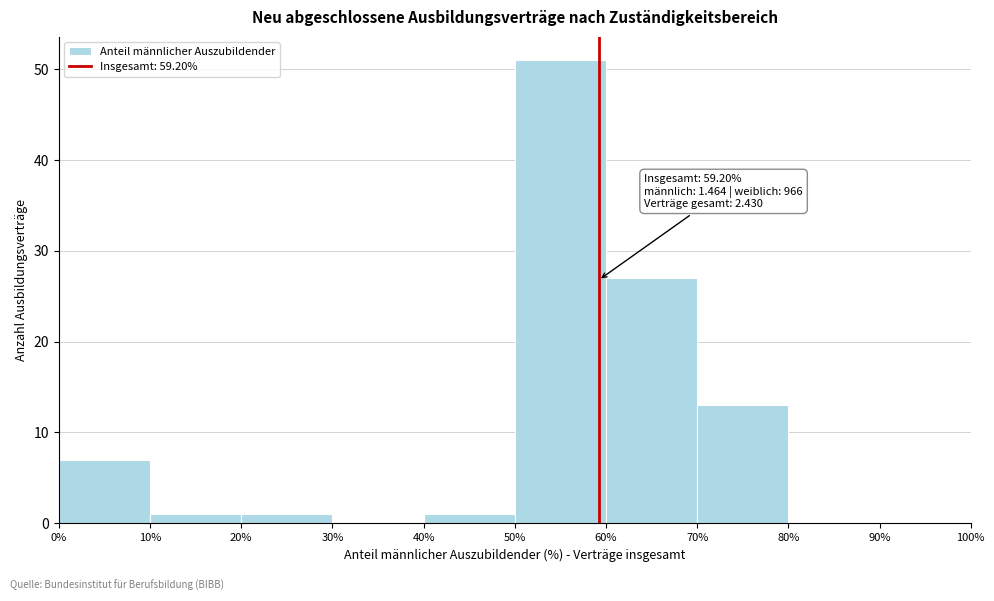

Which range on the x-axis has the tallest bar?

50% to 60%